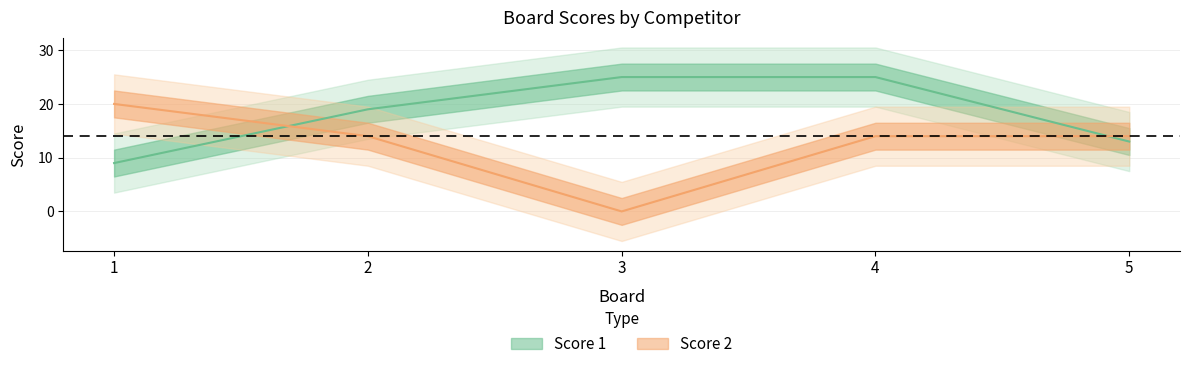

What is the difference between the Score 2 values at 1 and 5?

6